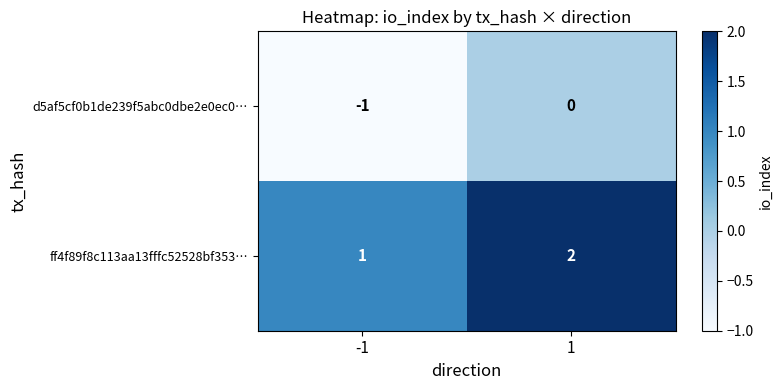

At which category does the chart reach its peak across all series?

1